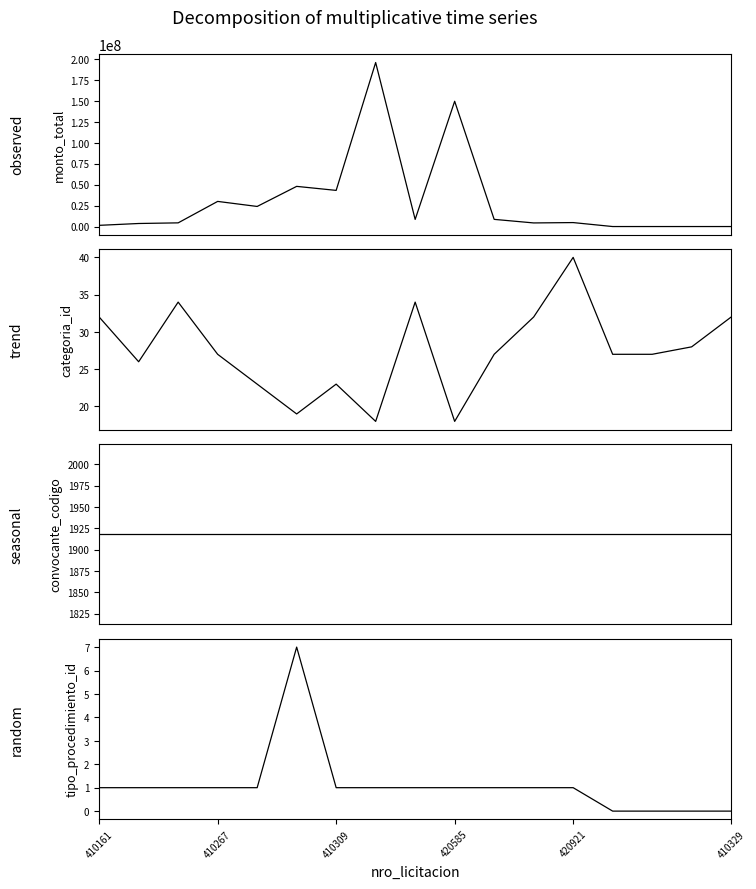

Between 14 and 6, which is larger?

6